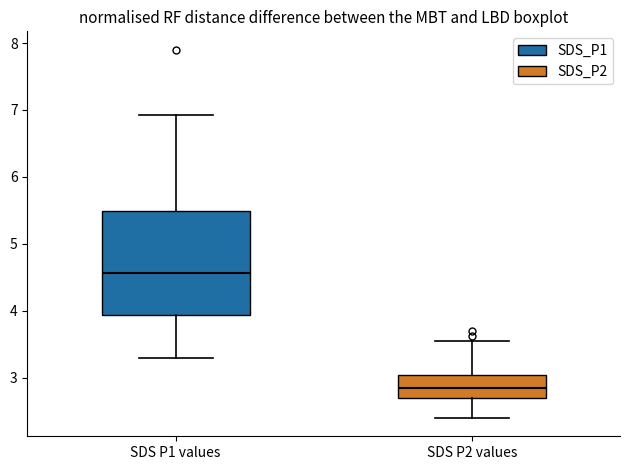

Reading left to right, read every box against the y-axis: the position of its median line, the range the box covers, and the ends of its whiskers. The values are not printed on the chart, so give them approximately, as read against the axis.

SDS P1 values: median 4.6, box 3.9 to 5.5, whiskers 3.3 to 6.9
SDS P2 values: median 2.9, box 2.7 to 3.0, whiskers 2.4 to 3.6